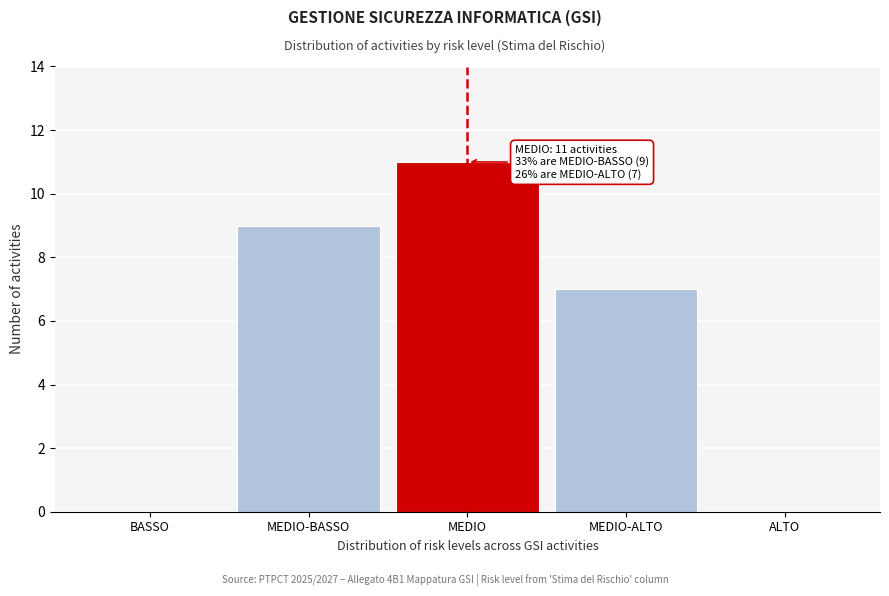

Reading left to right, extract all data points from this chart.

BASSO=0	MEDIO-BASSO=9	MEDIO=11	MEDIO-ALTO=7	ALTO=0